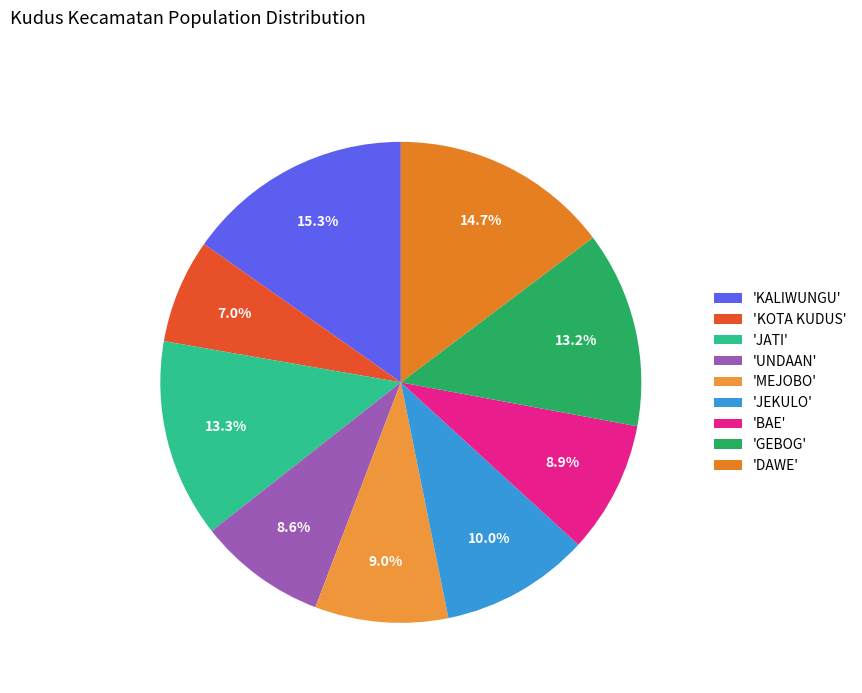

To the nearest percent, what is the difference between the largest and smallest slice percentages?

8%